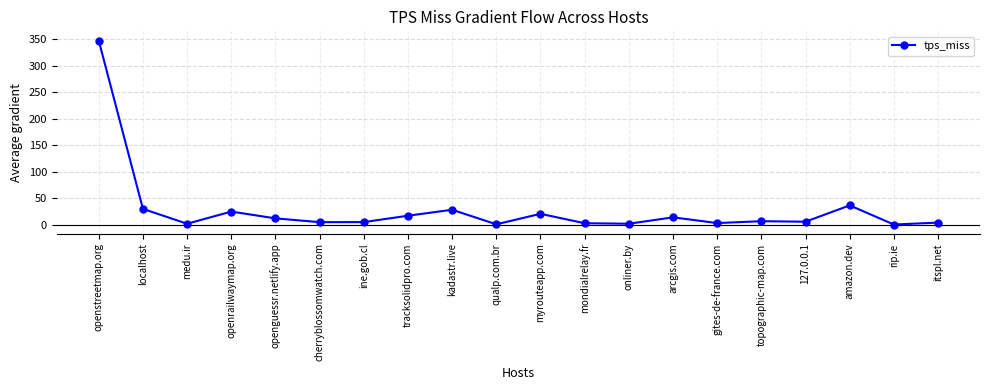

Approximately how many times larger is the value at tracksolidpro.com compared to myrouteapp.com?

0.8